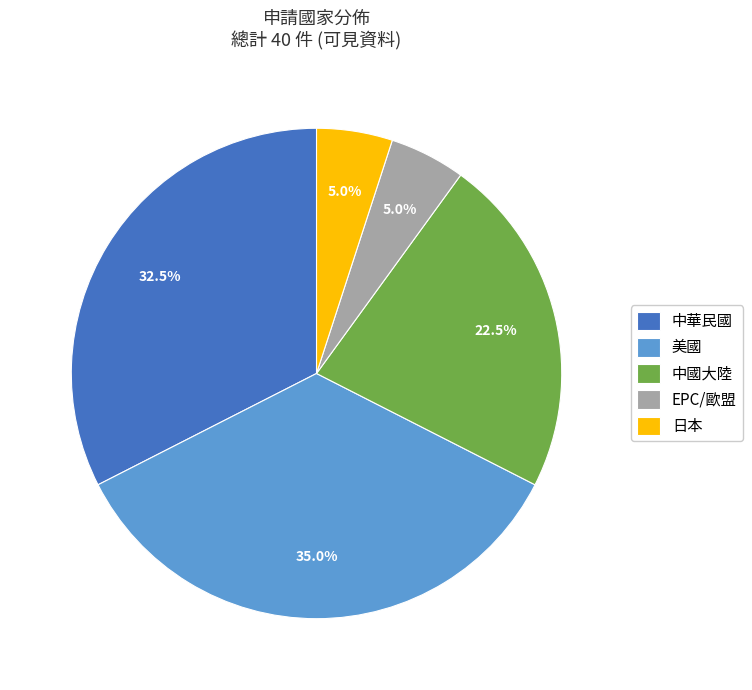

To the nearest percent, what is the difference between the EPC/歐盟 and 中華民國 slice percentages?

28%